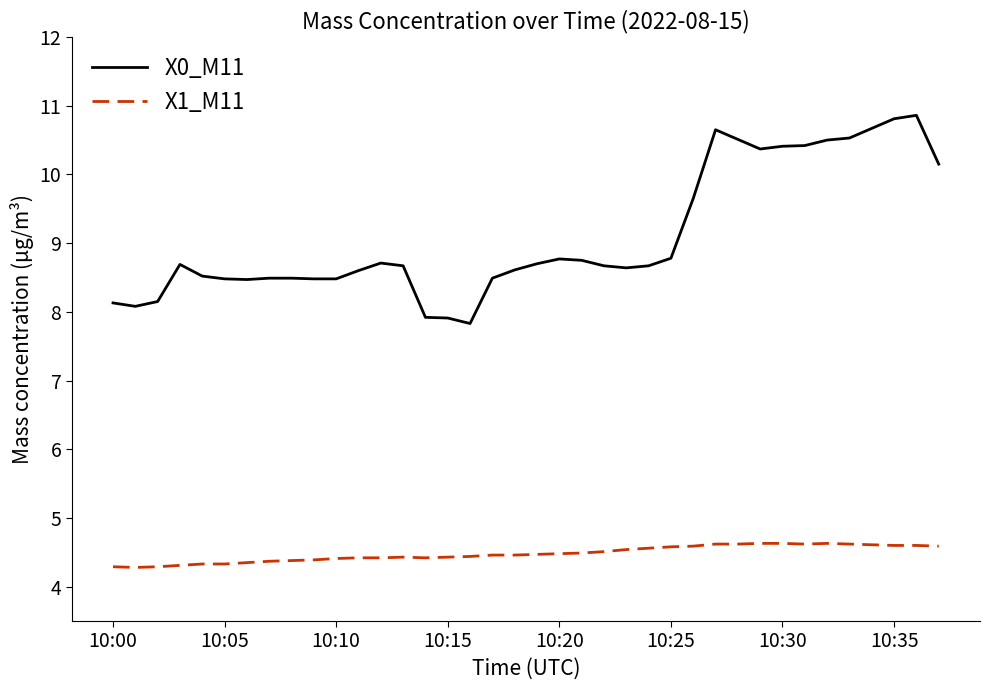

What is the difference between the maximum and minimum values in the X0_M11 series?

3.0